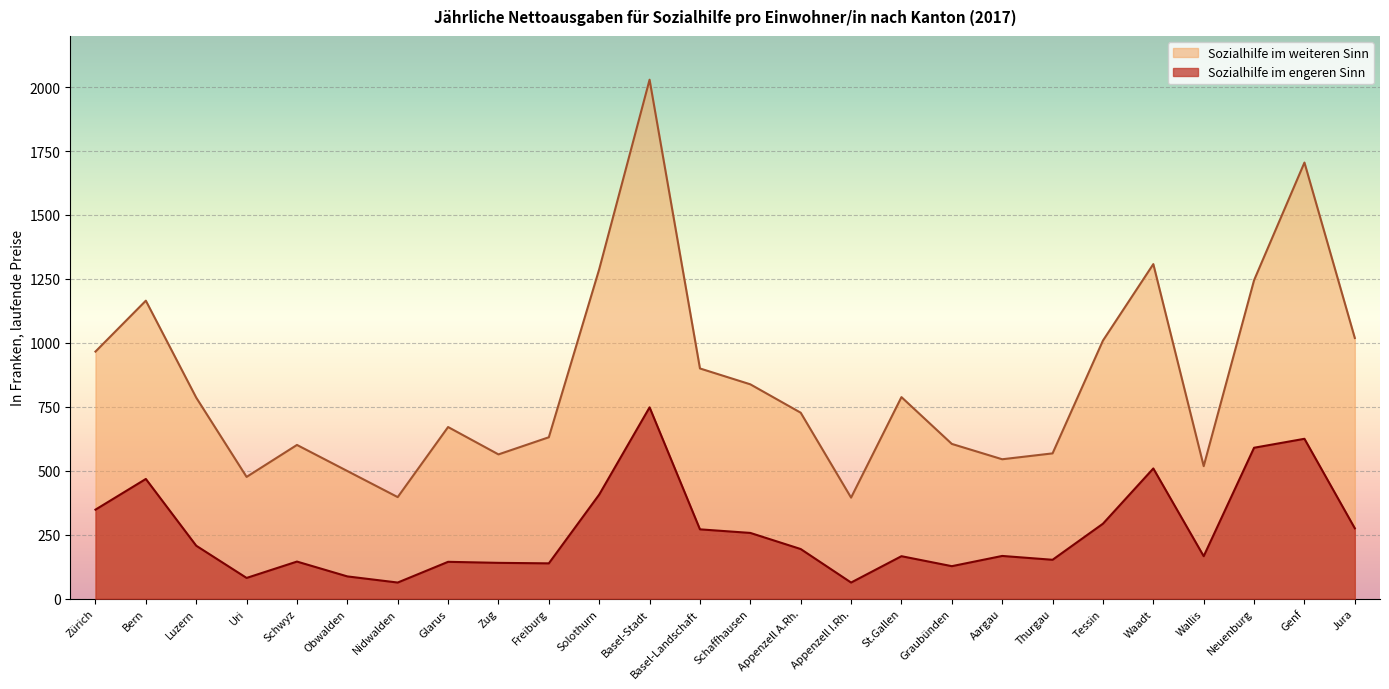

How many lines are shown in the chart?

2